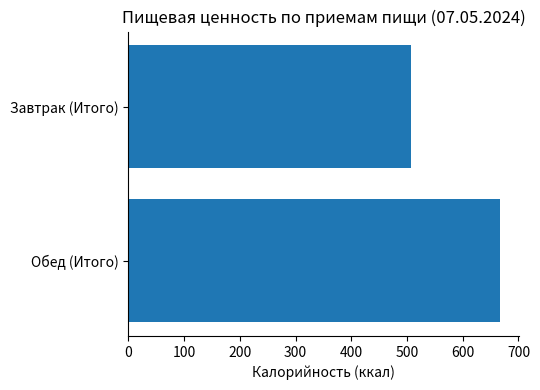

List the labels in order of value, largest first.

Обед (Итого), Завтрак (Итого)